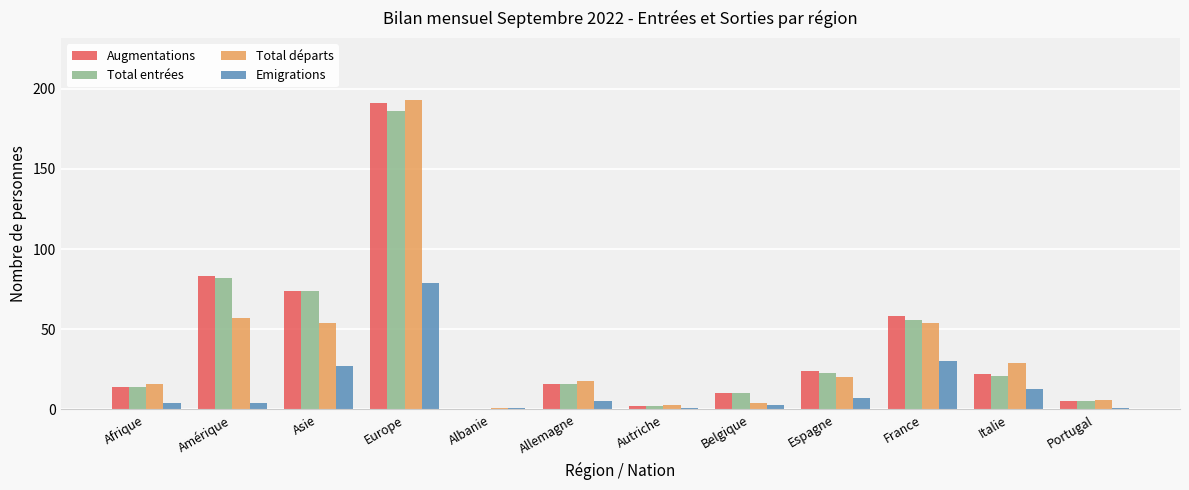

Is the value of Total entrées at Albanie greater than the value of Total départs at Portugal?

No